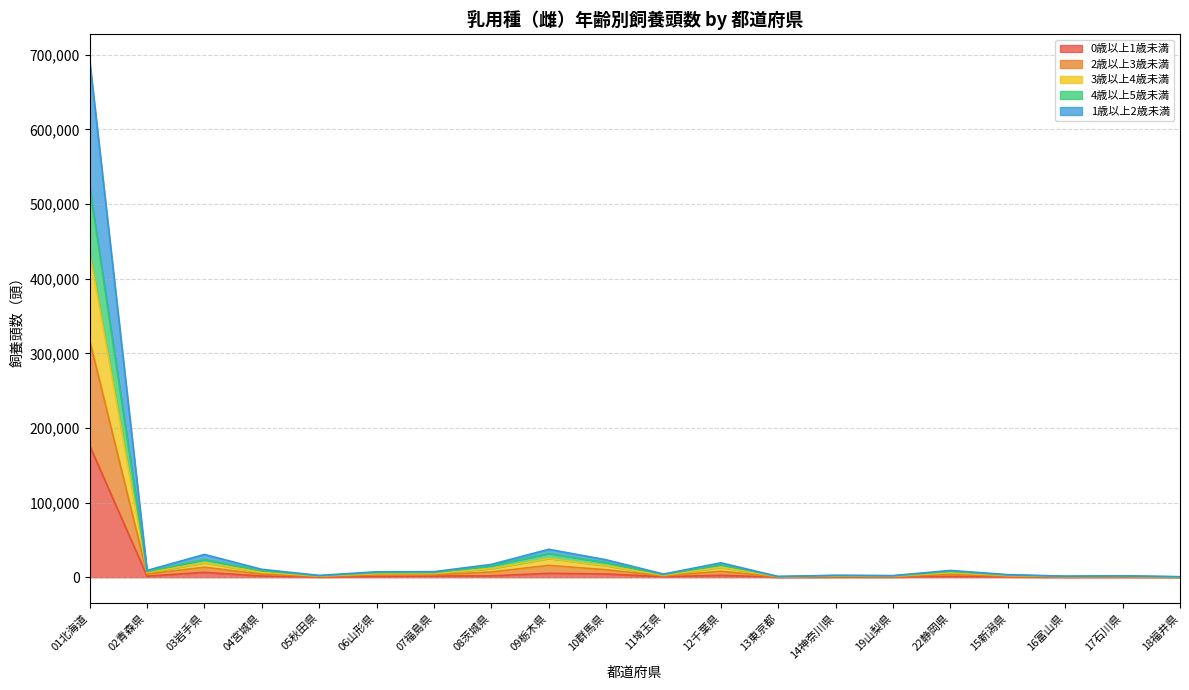

The value of 4歳以上5歳未満 at 08茨城県 is 3887. True or false?

False